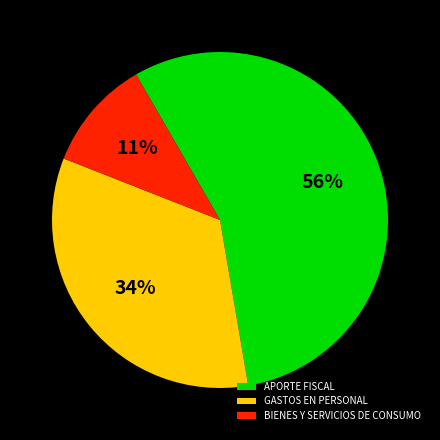

Is the sum of APORTE FISCAL and BIENES Y SERVICIOS DE CONSUMO greater than half?

Yes